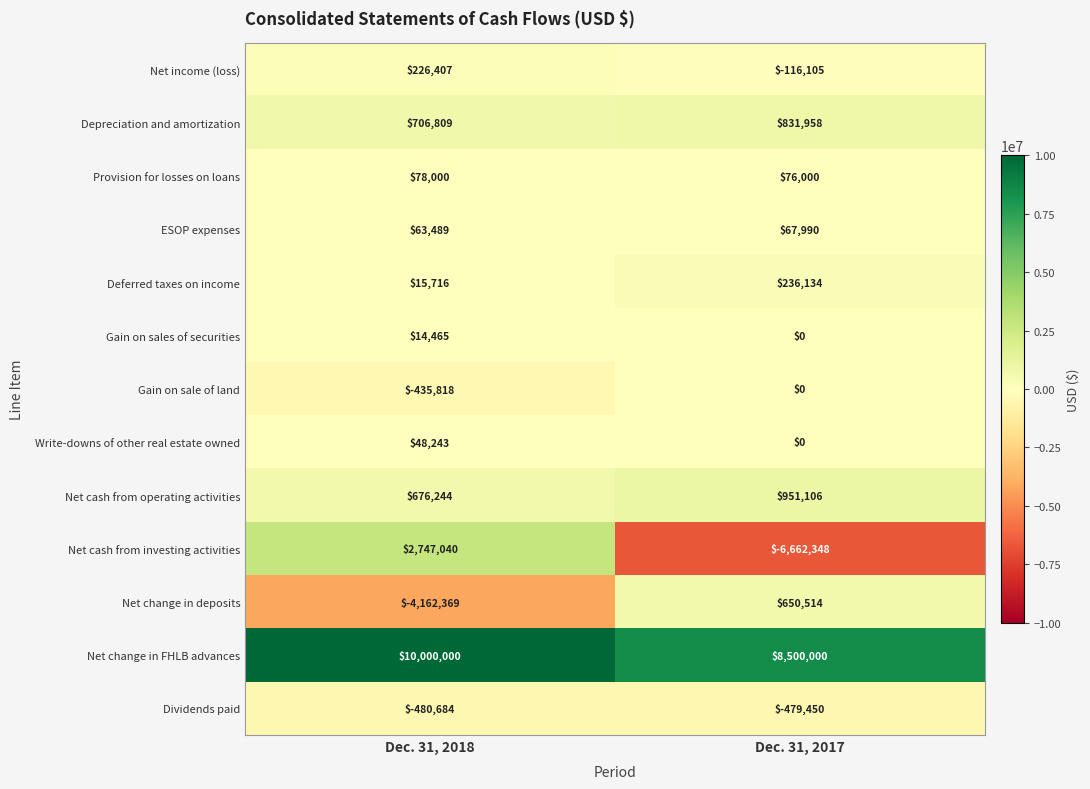

What value does the Write-downs of other real estate owned series have at Dec. 31, 2018?

48243